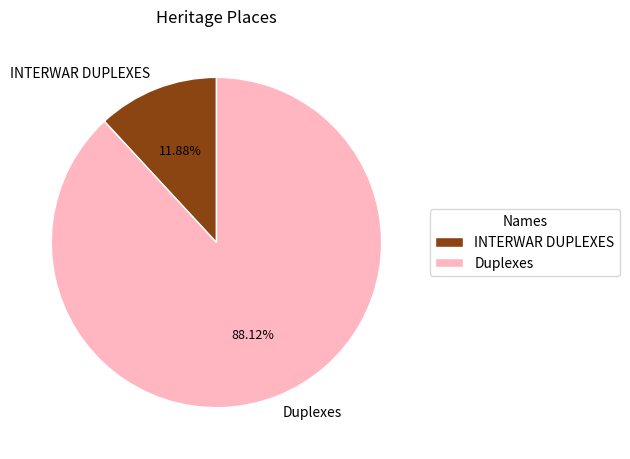

Is there any slice that represents more than half of the pie?

Yes